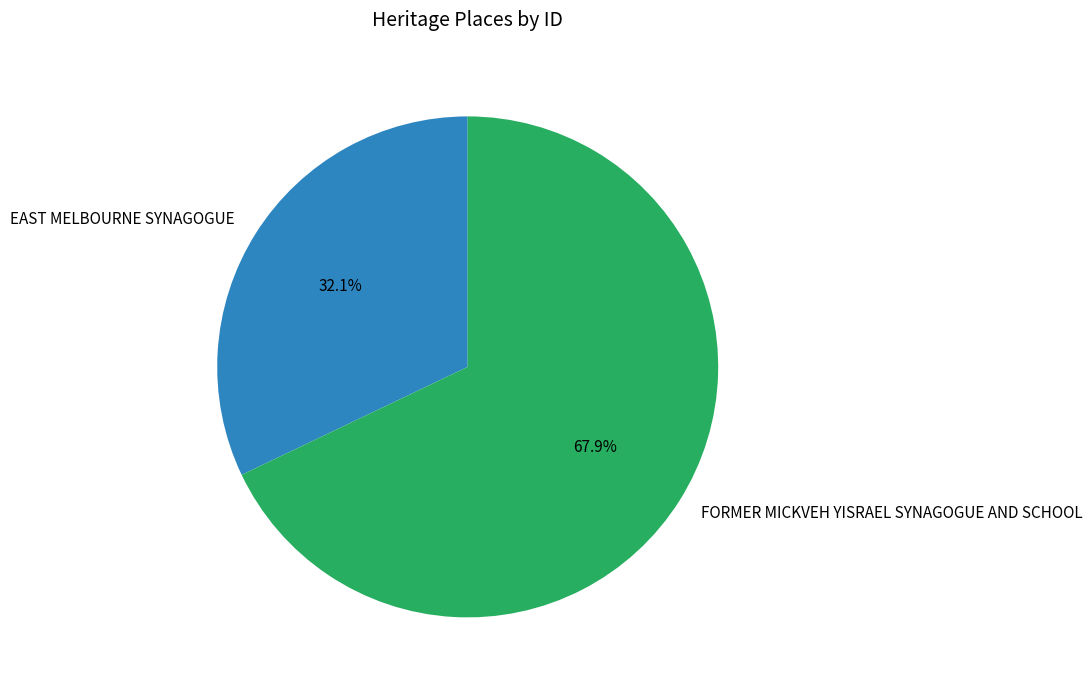

Is there a majority slice in this chart?

Yes